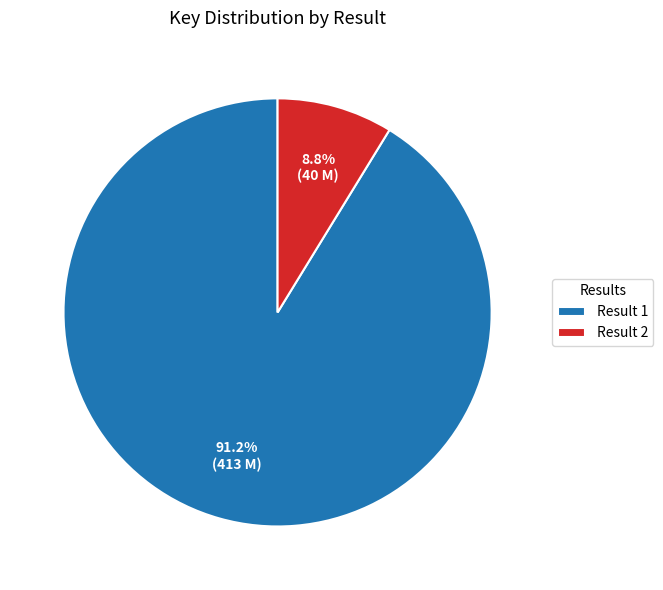

Count the number of slices in the pie.

2